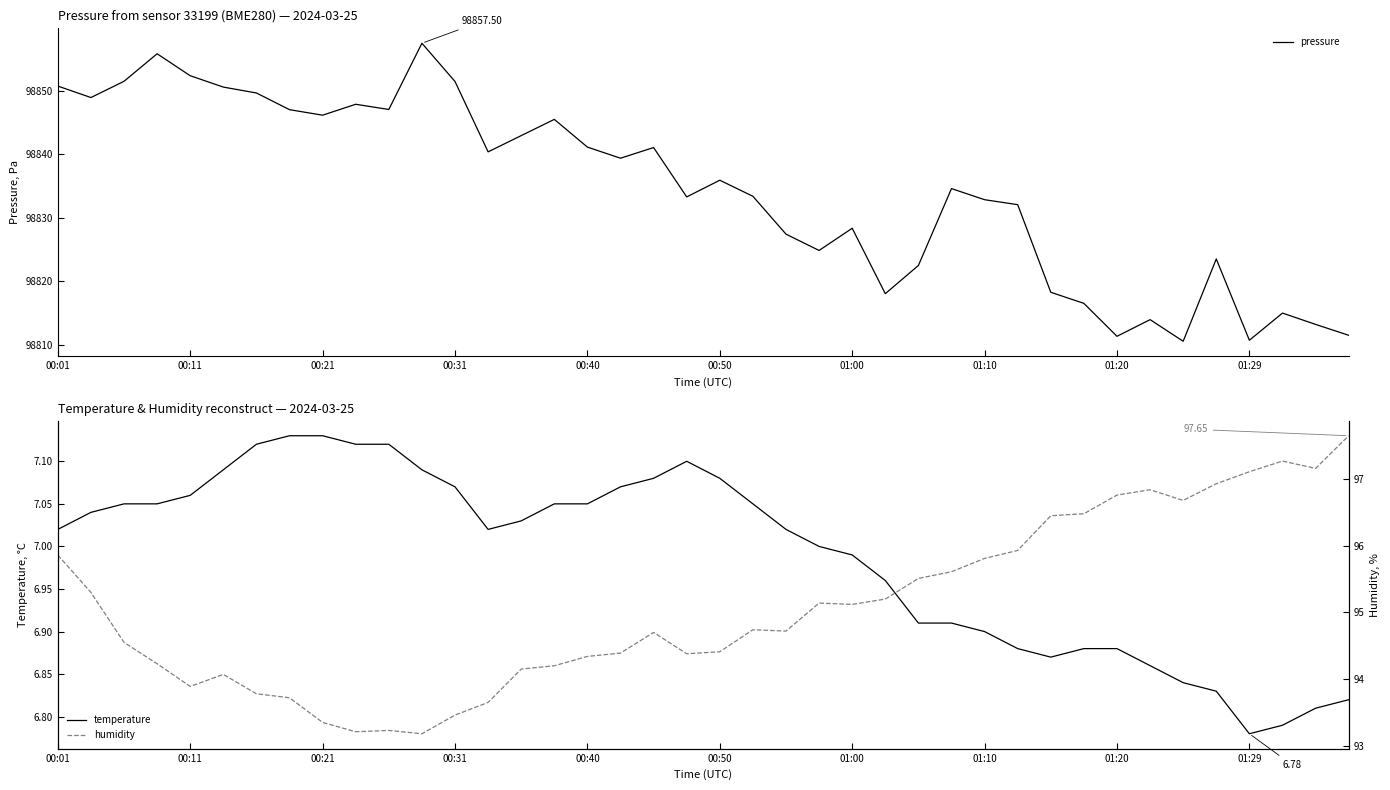

What is the sum of the temperature values at 10 and 23?

14.1